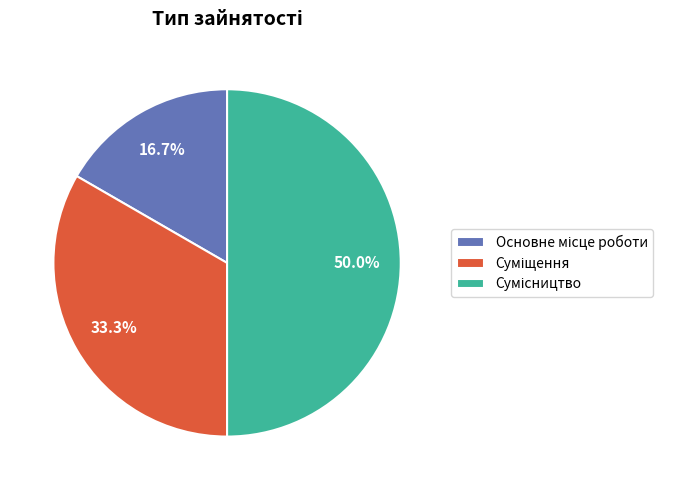

Count the number of slices in the pie.

3